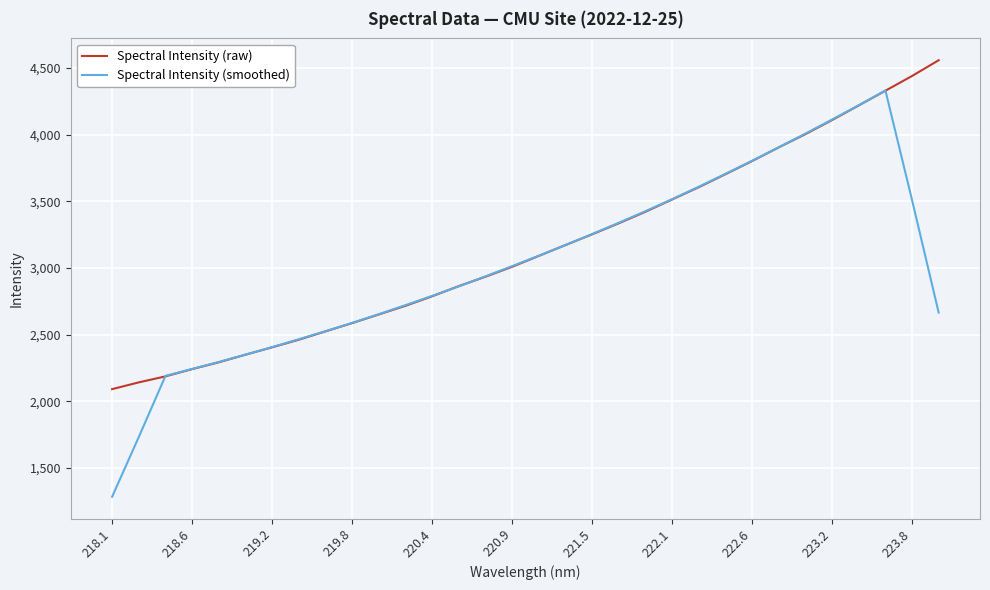

Which series has the widest spread of values?

Spectral Intensity (smoothed)